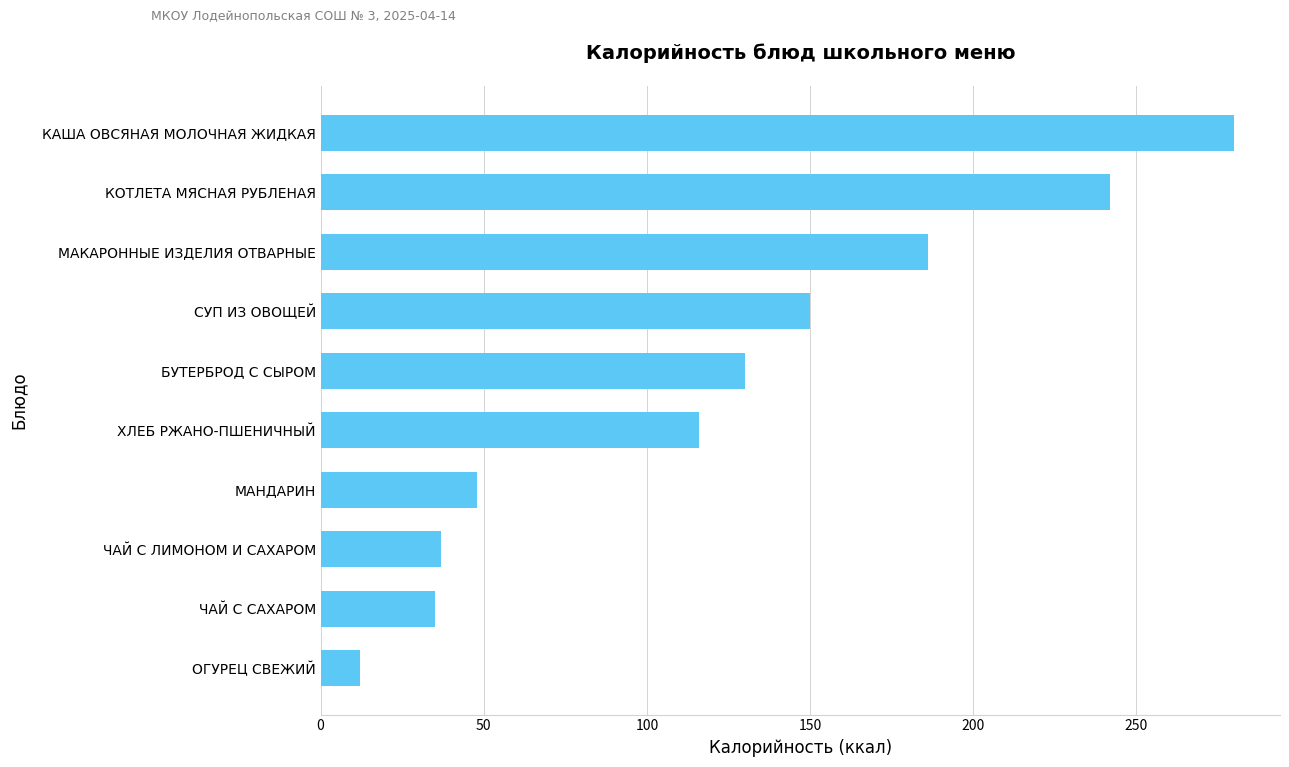

Where is the data nearest to the value 146?

СУП ИЗ ОВОЩЕЙ